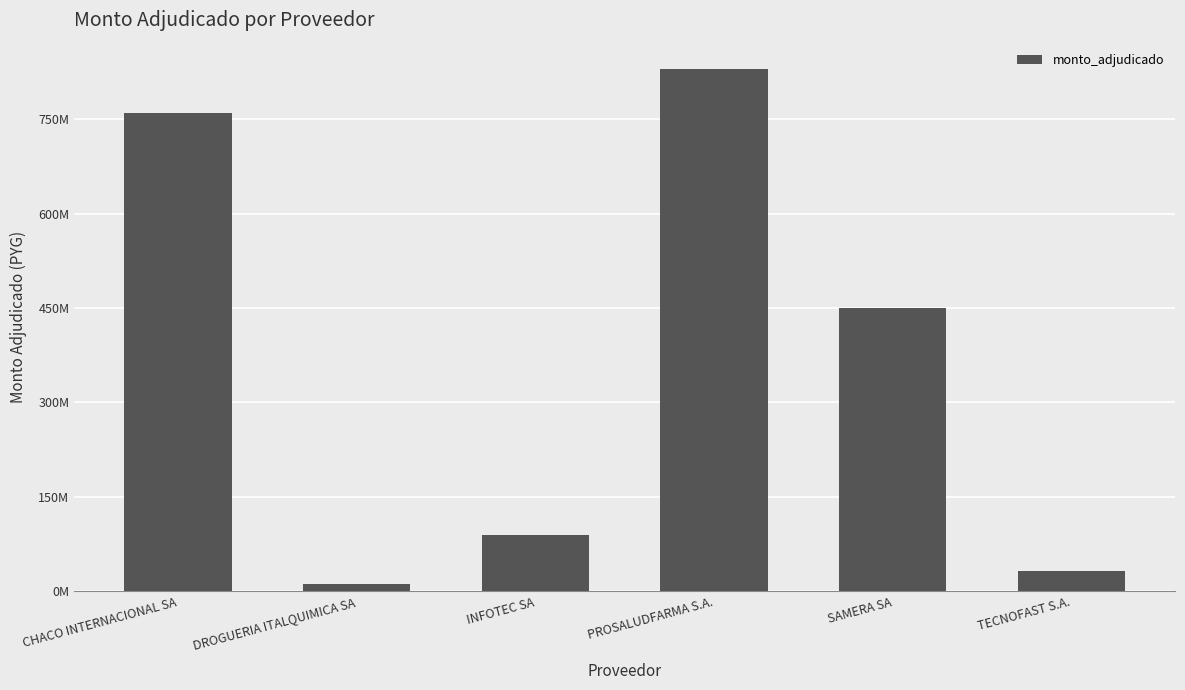

What position from the left is DROGUERIA ITALQUIMICA SA?

2